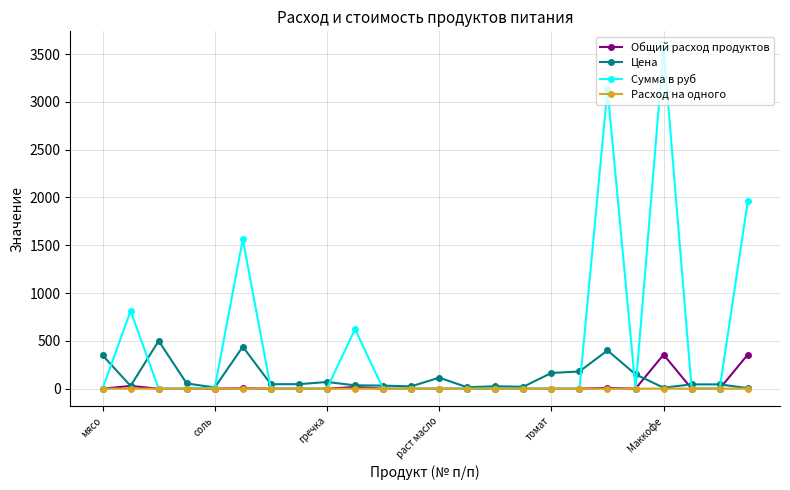

Which series has the largest total across all categories?

Сумма в руб